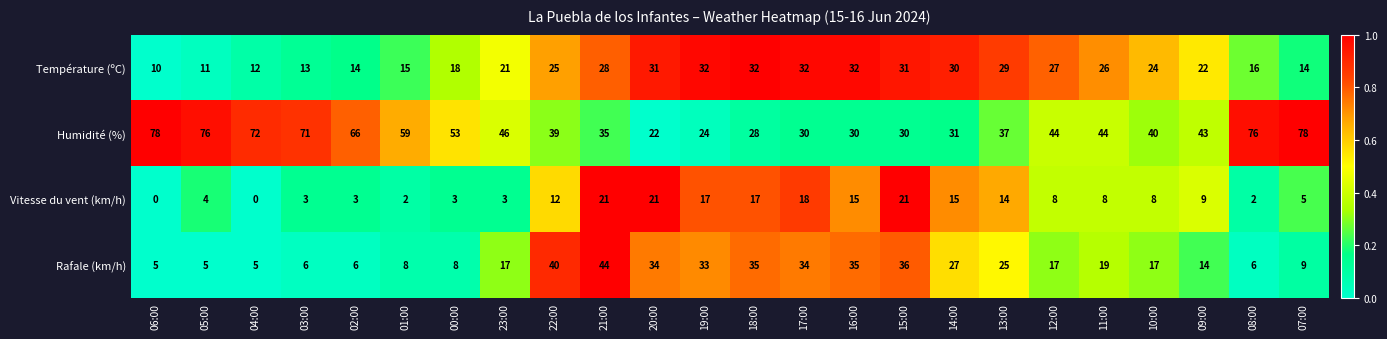

What is the difference between the highest and lowest values at 15:00?

15